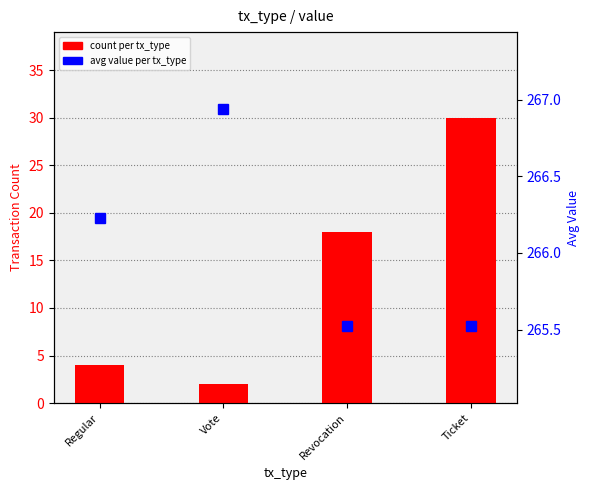

Which category has the lowest value across all series?

Vote